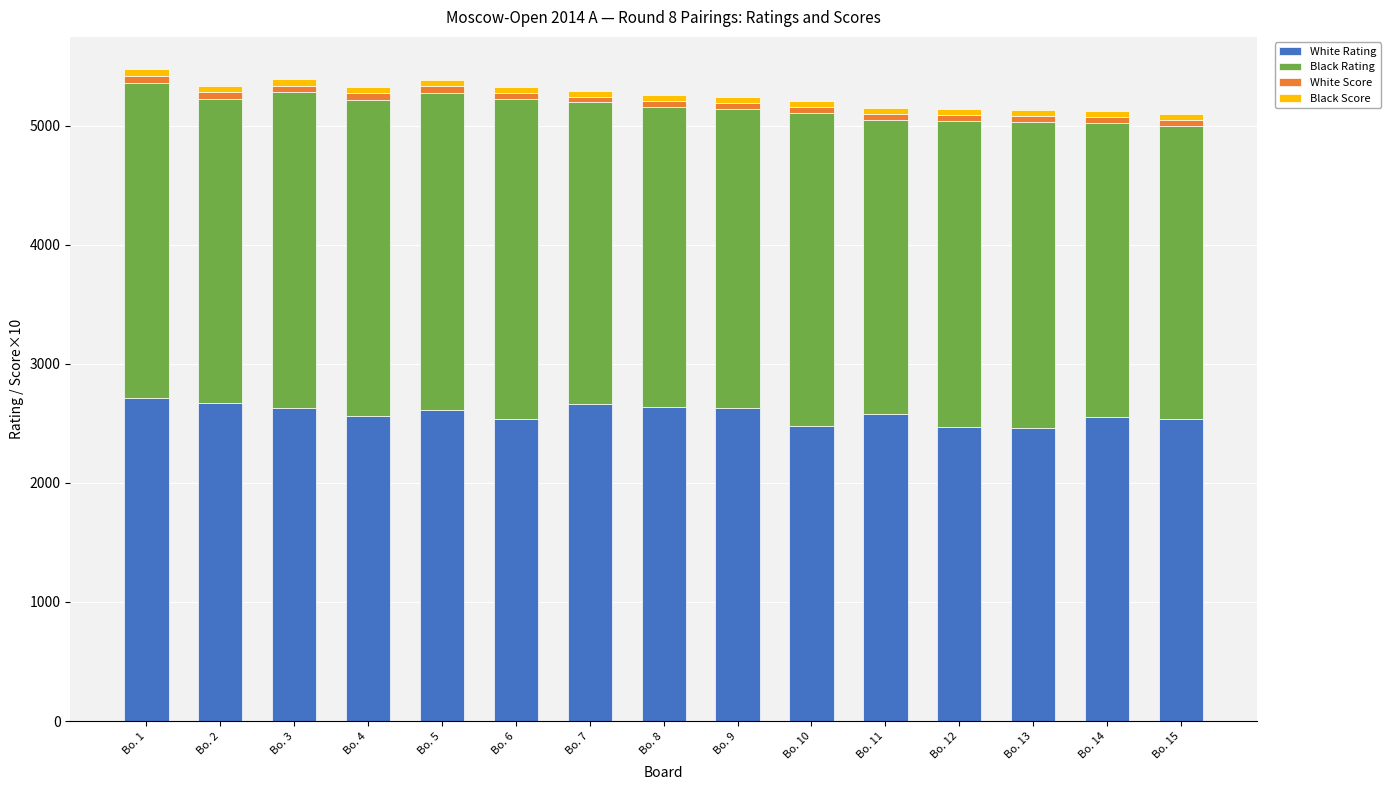

What is the maximum value for White Rating?

2710